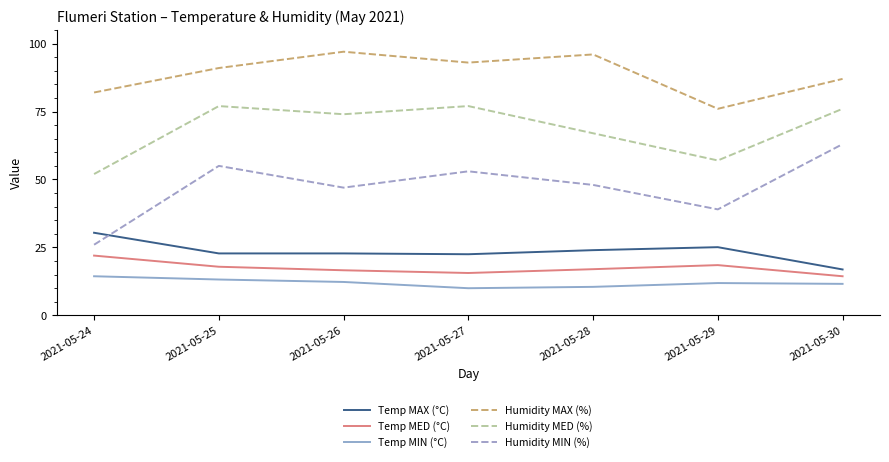

What is the maximum value for Temp MIN (°C)?

14.4